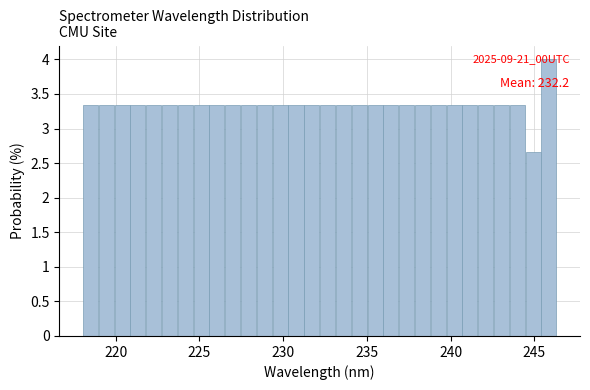

Read against the x-axis, roughly where is the centre of the tallest bar?

246.0